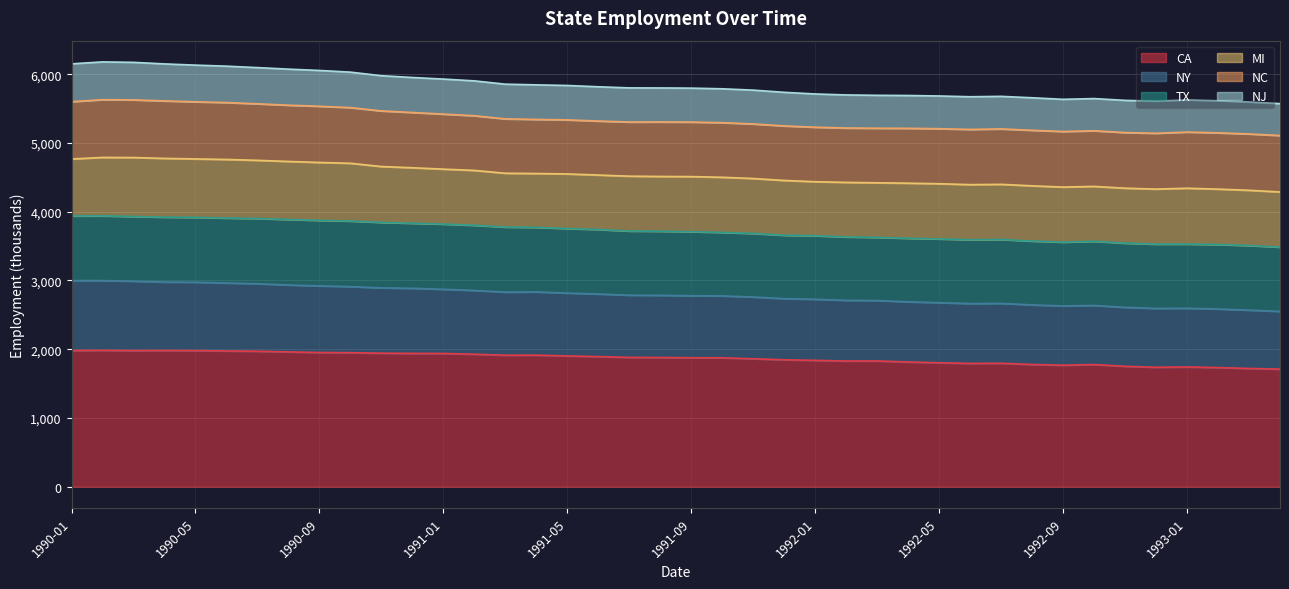

What is the lowest value of the CA series?

1710.1